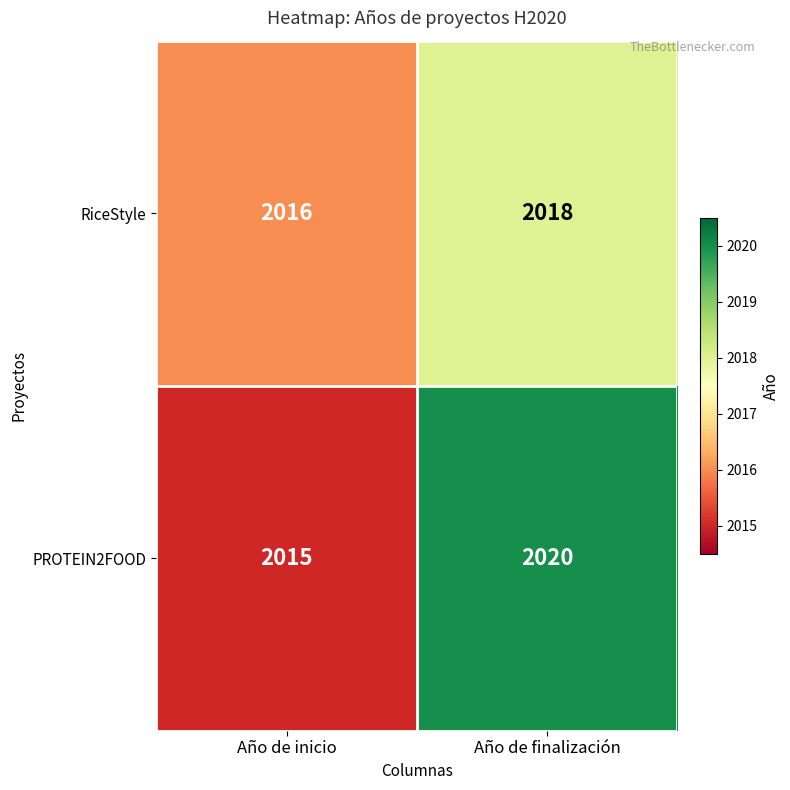

Reading left to right, extract all data points from this chart.

RiceStyle: Año de inicio=2016	Año de finalización=2018
PROTEIN2FOOD: Año de inicio=2015	Año de finalización=2020